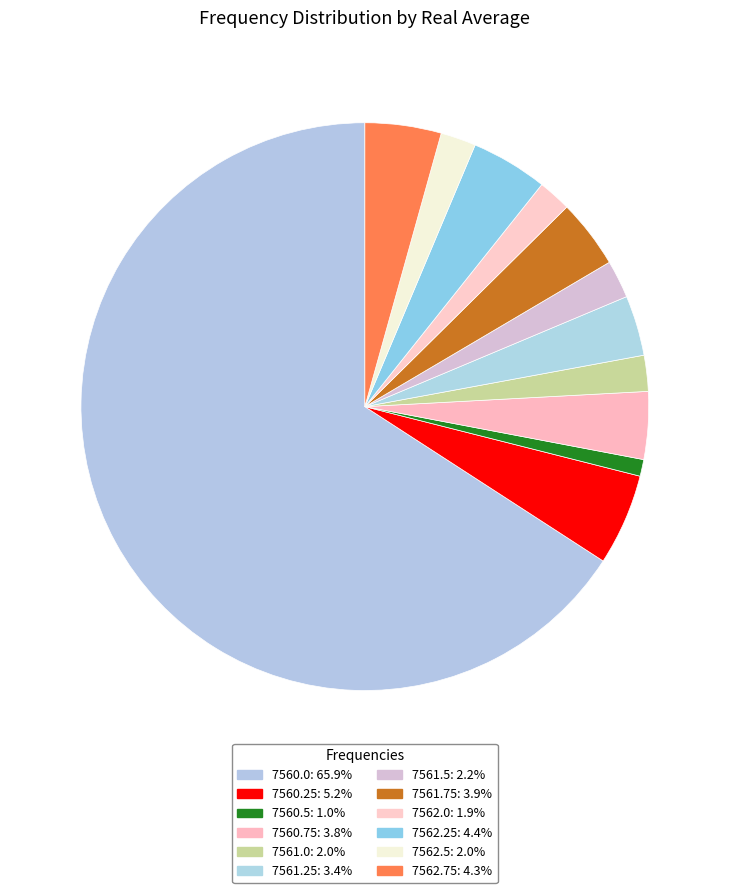

To the nearest percent, what percentage of the pie is 7560.0?

66%